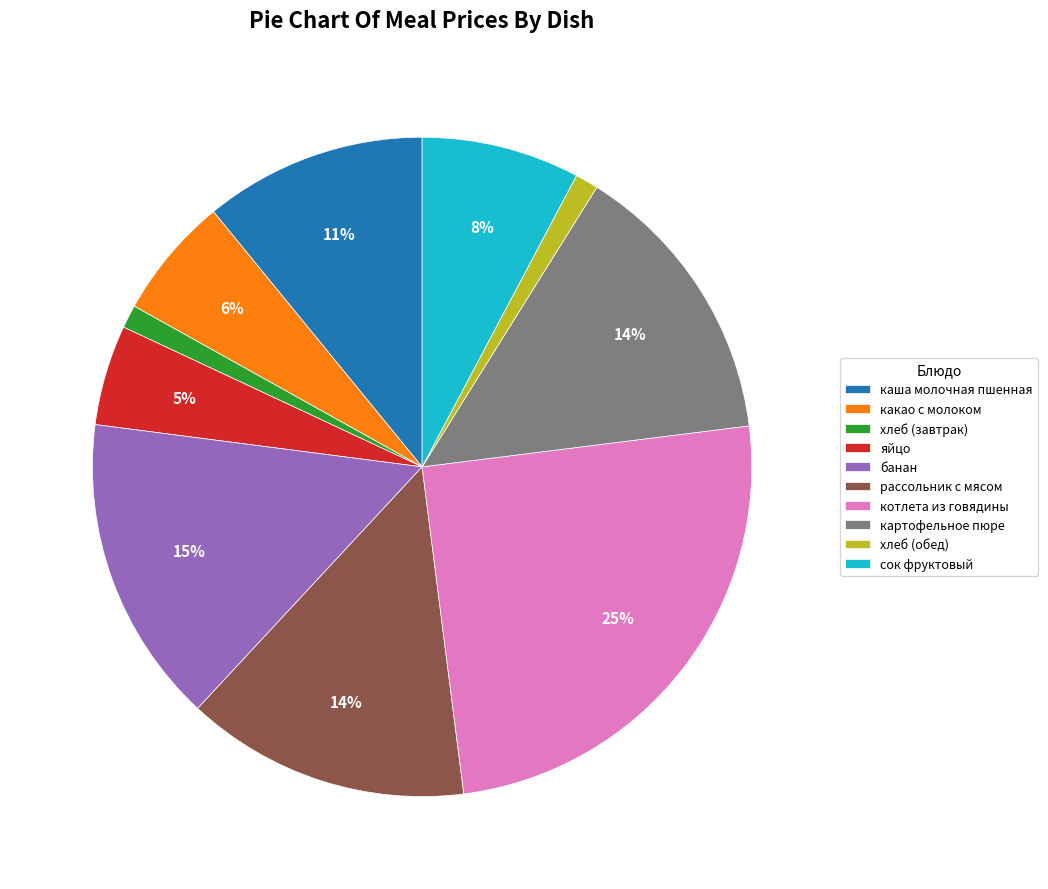

Does рассольник с мясом represent more than half of the total?

No